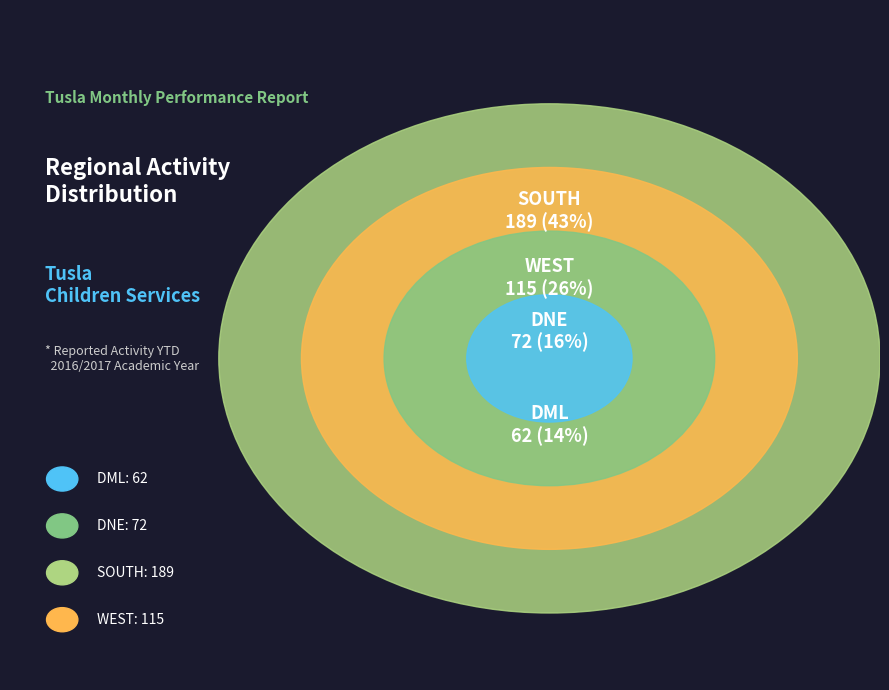

What percentage is NOT represented by SOUTH?

56.8%